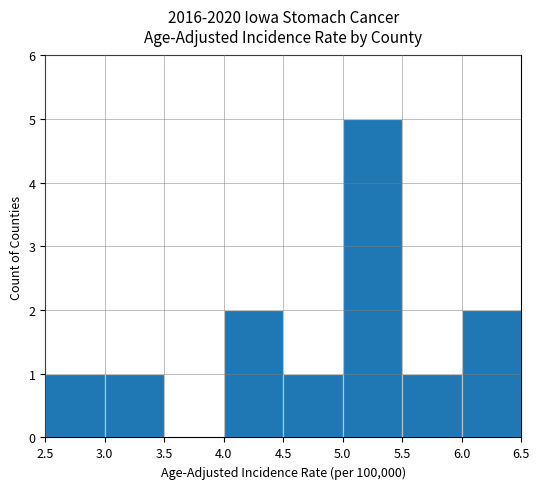

Is it true that the value at 5.5 is 1?

True